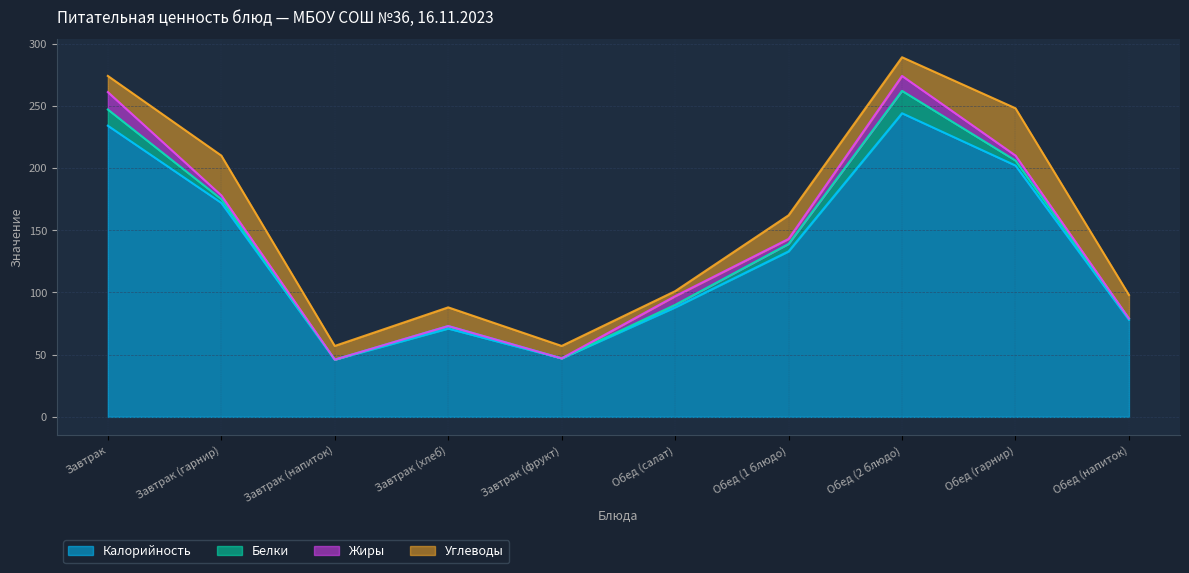

List the series in order of their peak value, highest first.

Калорийность, Углеводы, Белки, Жиры